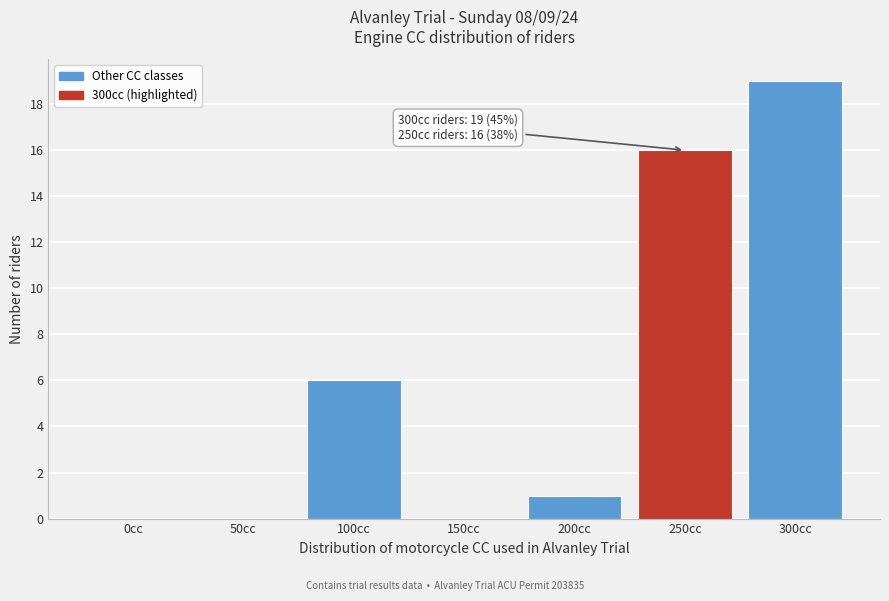

Reading left to right, list all the values displayed in this chart.

0cc=0	50cc=0	100cc=6	150cc=0	200cc=1	250cc=16	300cc=19